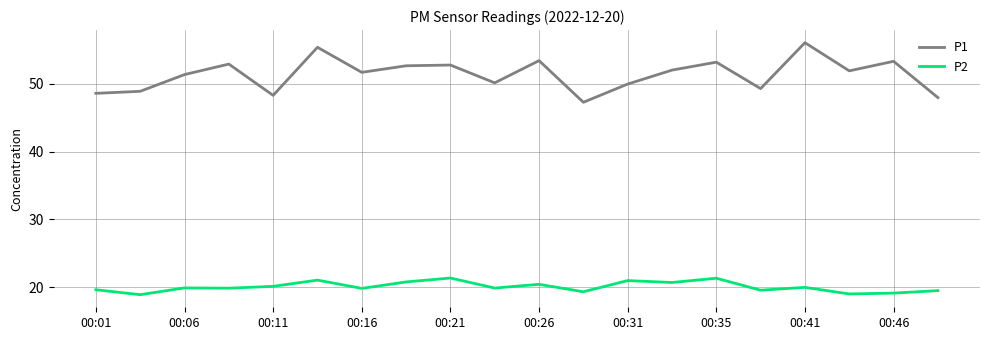

What is the sum of all P2 values?

400.7